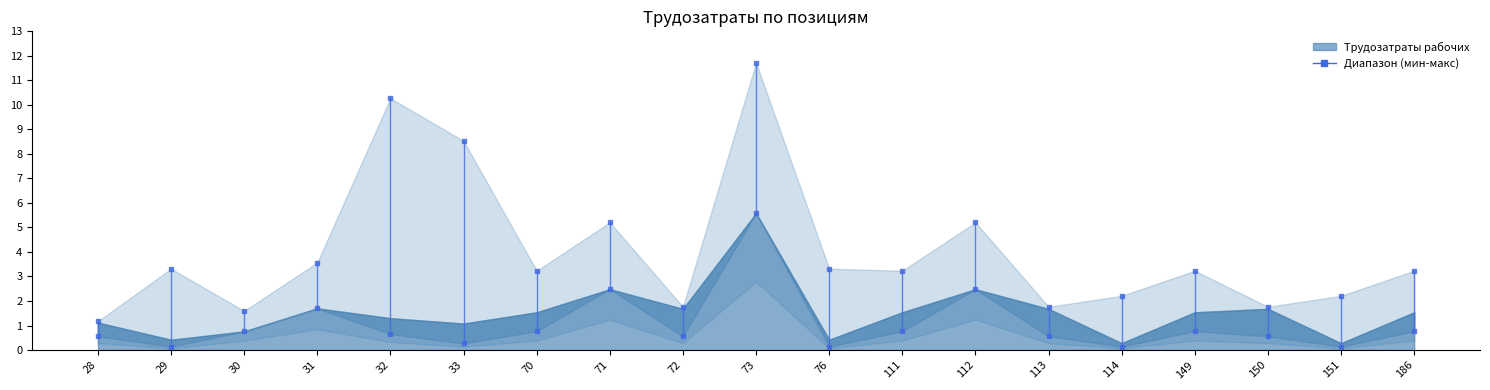

The value of upper at 33 is 3.1. True or false?

False